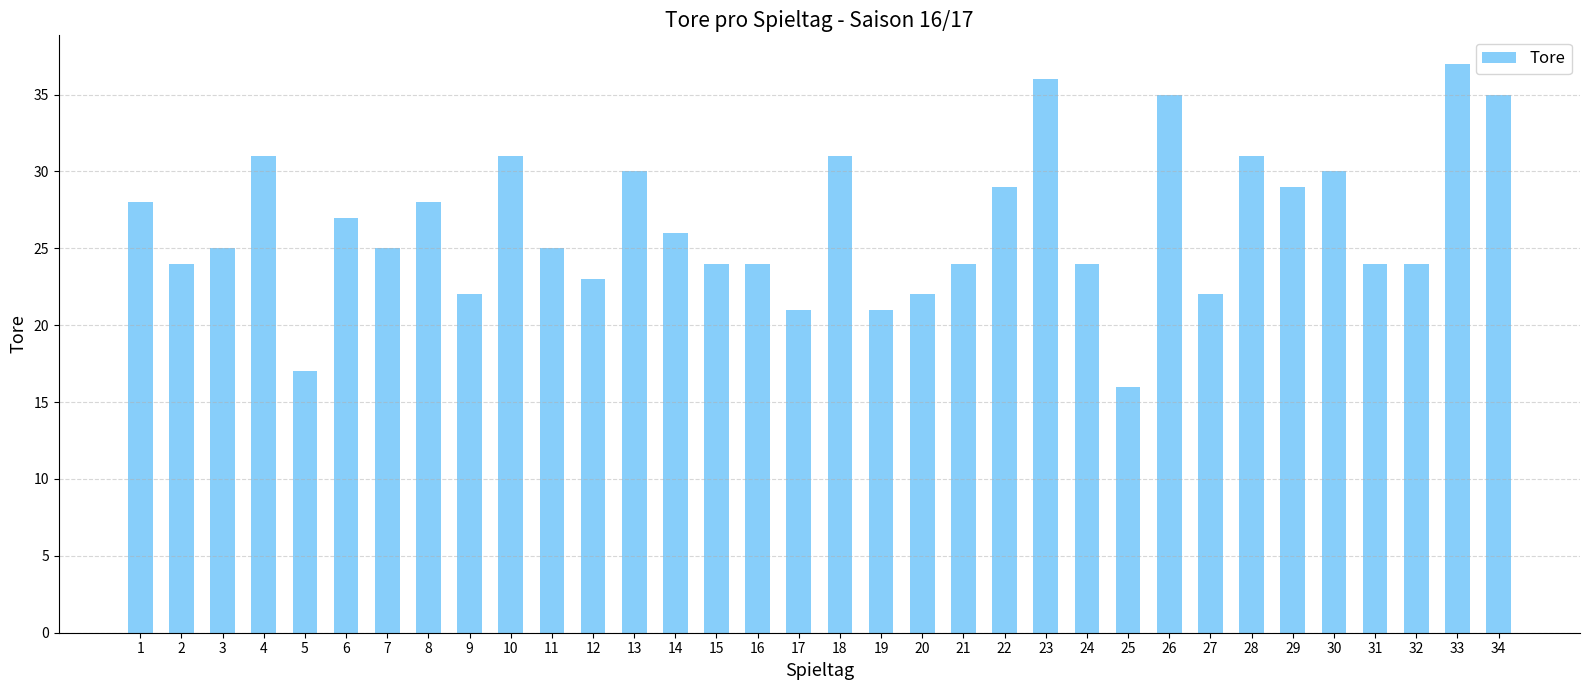

What is the greatest value displayed?

37